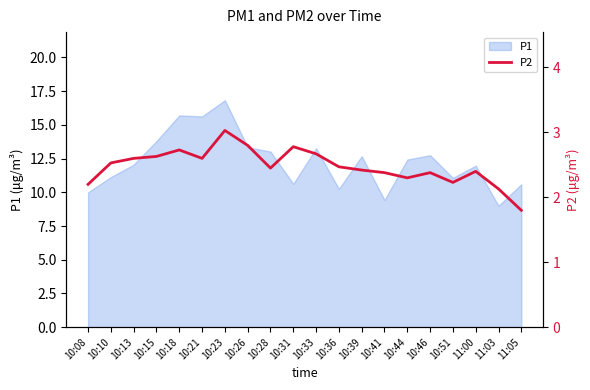

What is the difference between the values at 10:23 and 11:05?

1.2